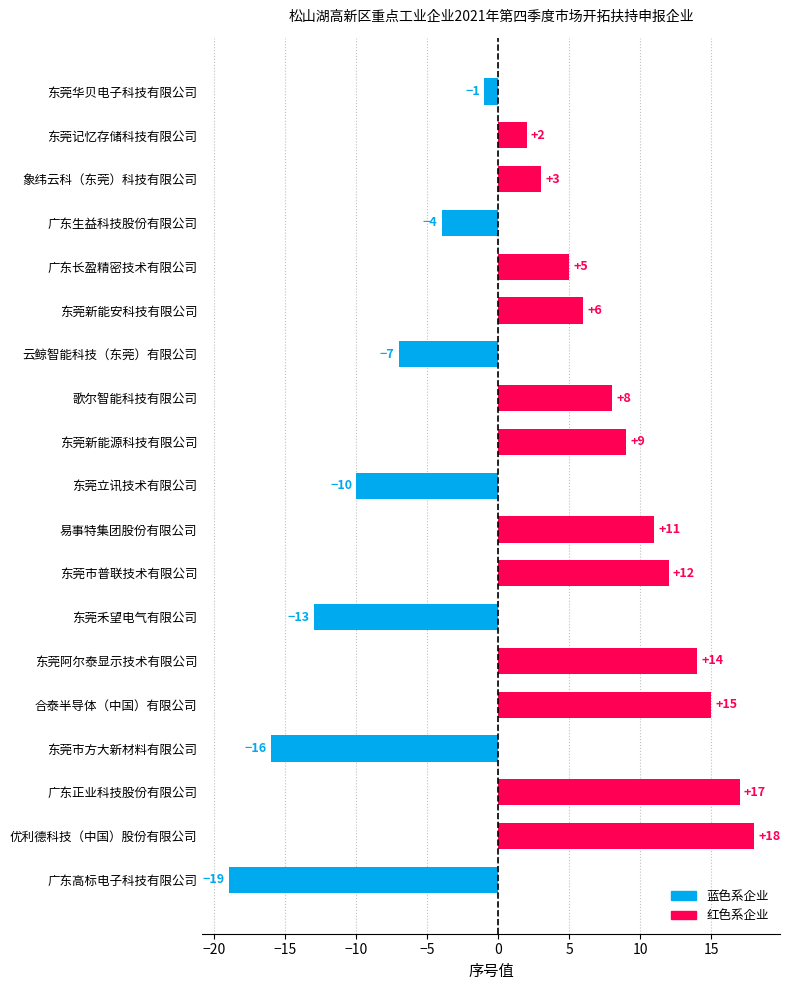

Count the number of data series in this chart.

1